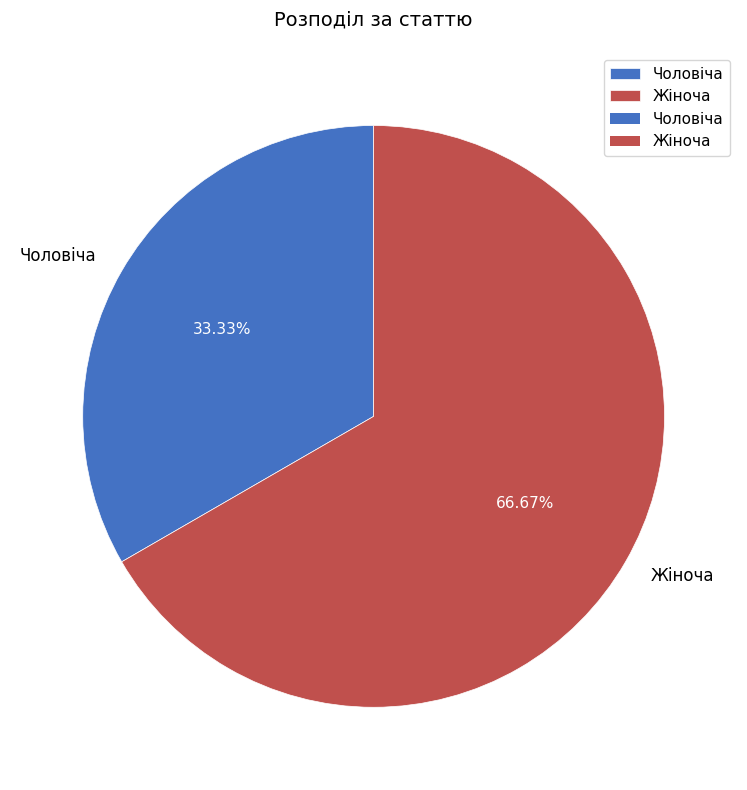

Which slice is the largest?

Жіноча